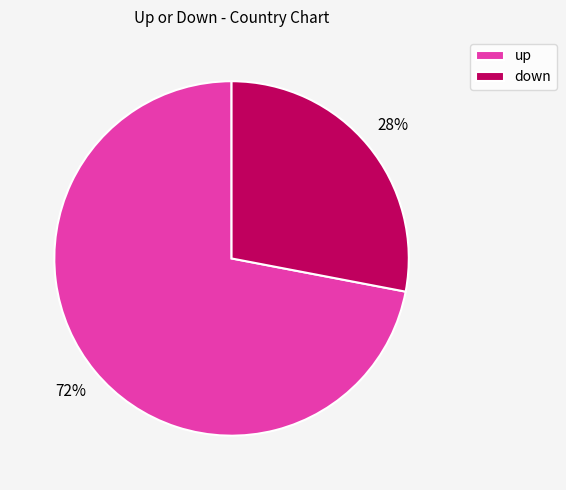

Approximately how many times larger is the value at down compared to up?

0.4